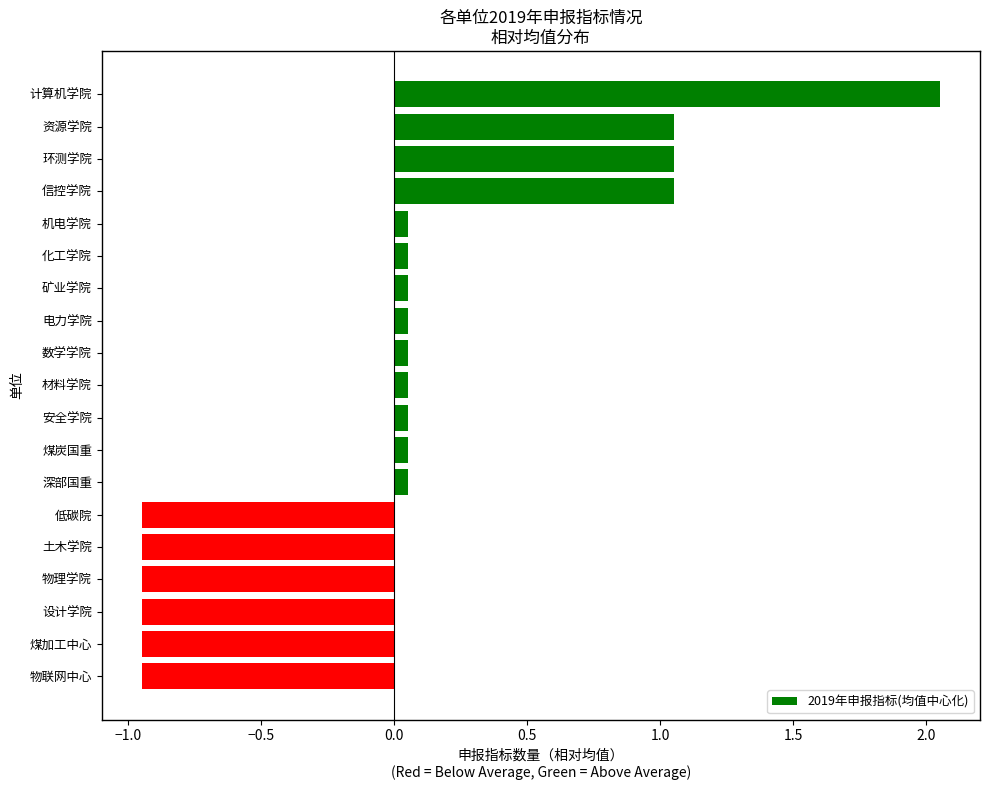

What is the label of the 16th bar from the bottom?

信控学院